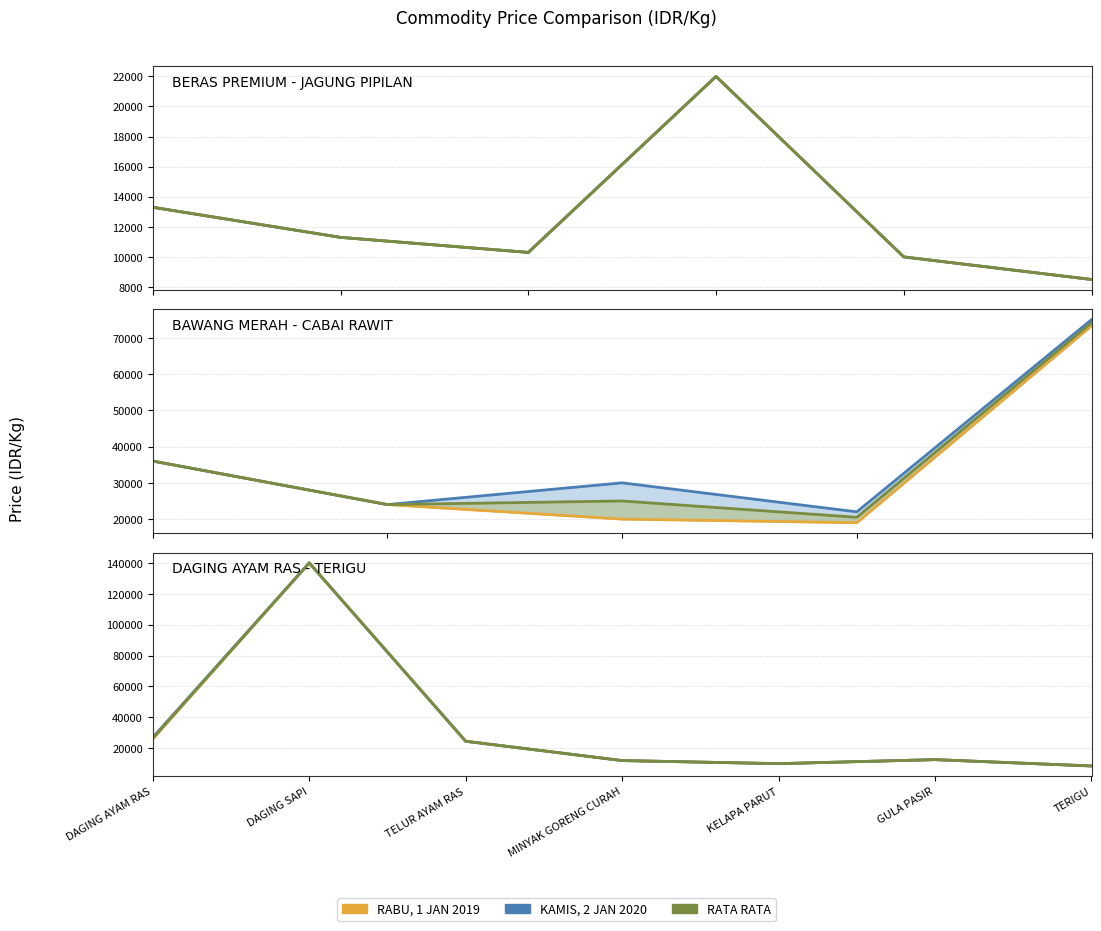

What is the difference between the maximum and minimum values in the KAMIS, 2 JAN 2020 series?

131500